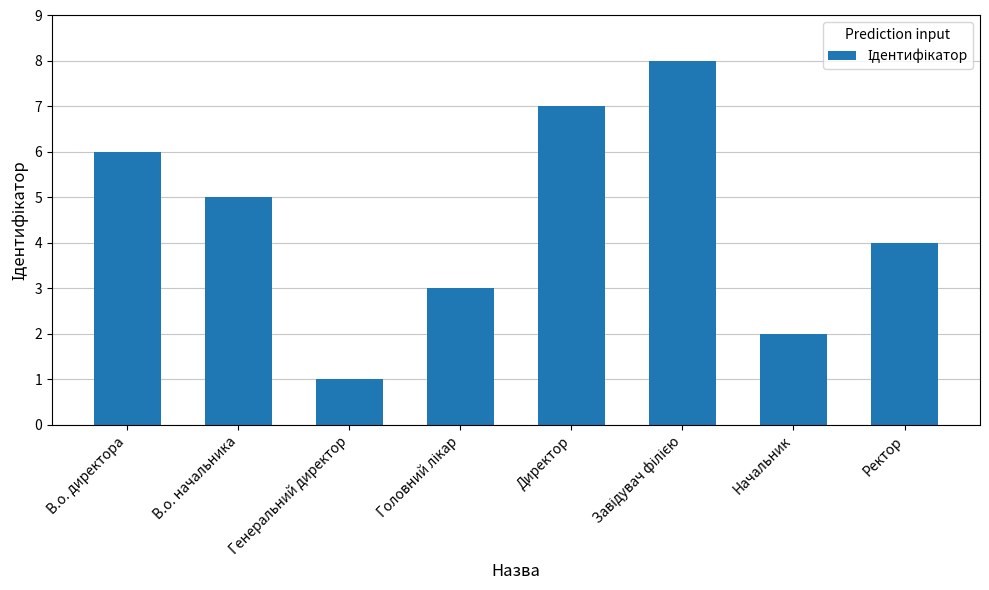

Are the bars grouped side by side (vs. stacked)?

No